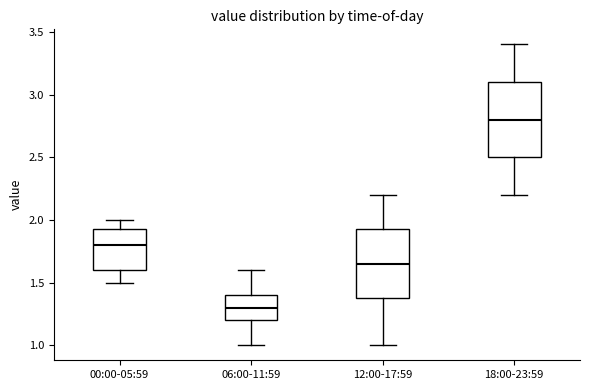

Reading left to right, transcribe this box plot: for each box, give where its median line is, the range the box spans, and where its two whiskers end, as read against the y-axis. The values are not printed on the chart, so give them approximately, as read against the axis.

00:00-05:59: median 1.80, box 1.60 to 1.95, whiskers 1.50 to 2.00
06:00-11:59: median 1.30, box 1.20 to 1.40, whiskers 1.00 to 1.60
12:00-17:59: median 1.65, box 1.40 to 1.95, whiskers 1.00 to 2.20
18:00-23:59: median 2.80, box 2.50 to 3.10, whiskers 2.20 to 3.40